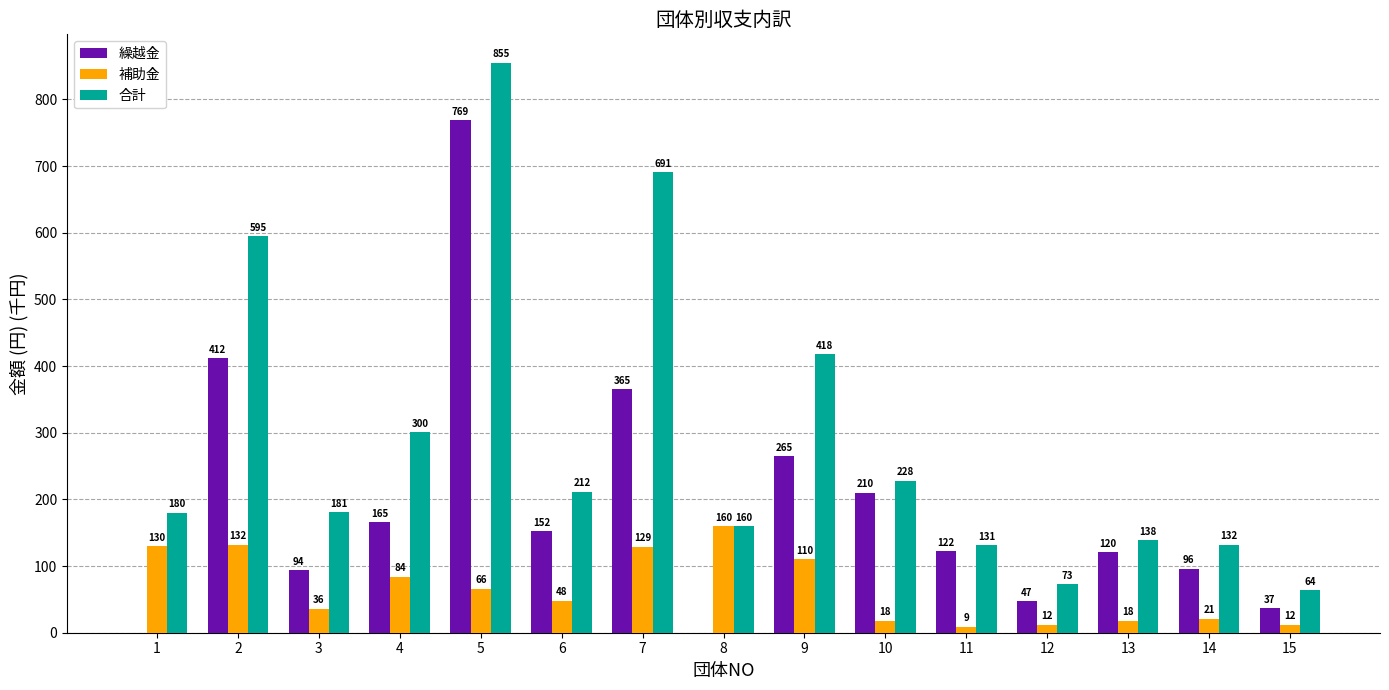

Where does the 繰越金 series first go above 122?

2